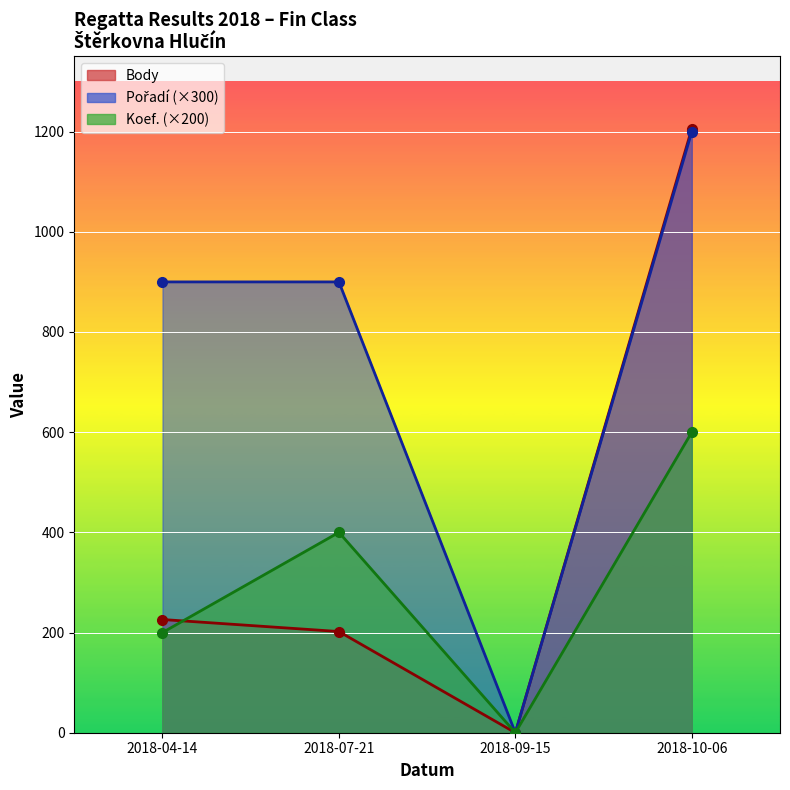

True or false: Pořadí has more than 0 interior local peaks.

False